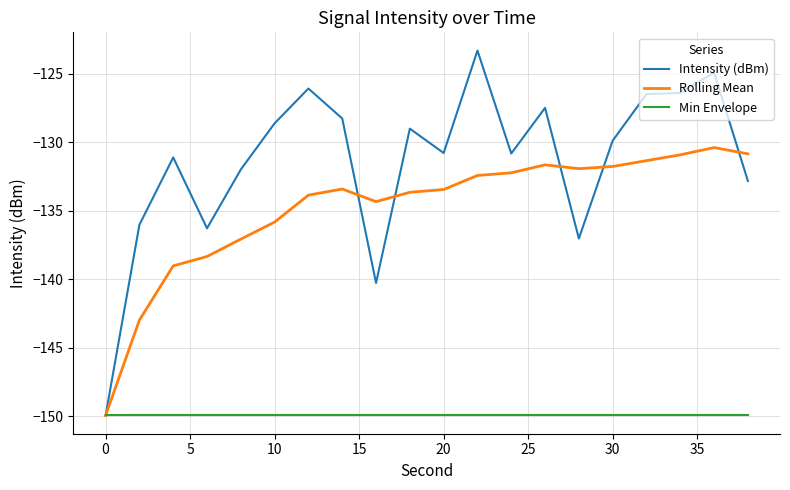

Rank the series by their average value, from lowest to highest.

Min Envelope, Rolling Mean, Intensity (dBm)